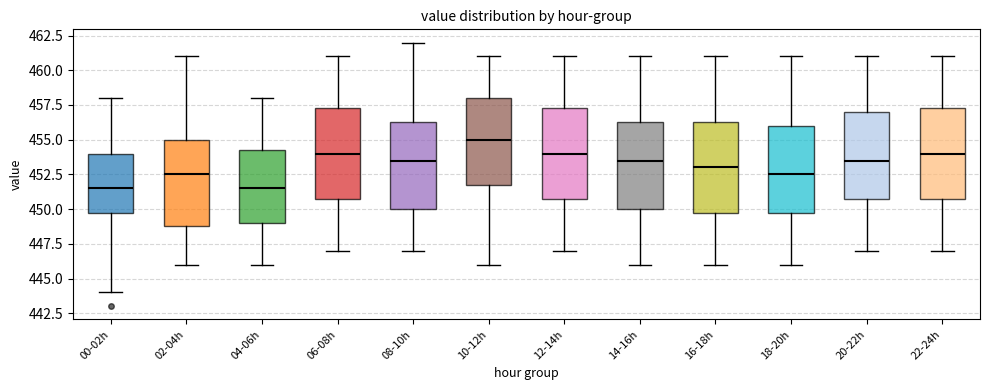

Reading left to right, read every box against the y-axis: the position of its median line, the range the box covers, and the ends of its whiskers. The values are not printed on the chart, so give them approximately, as read against the axis.

00-02h: median 451.5, box 450.0 to 454.0, whiskers 444.0 to 458.0
02-04h: median 452.5, box 449.0 to 455.0, whiskers 446.0 to 461.0
04-06h: median 451.5, box 449.0 to 454.5, whiskers 446.0 to 458.0
06-08h: median 454.0, box 451.0 to 457.5, whiskers 447.0 to 461.0
08-10h: median 453.5, box 450.0 to 456.5, whiskers 447.0 to 462.0
10-12h: median 455.0, box 452.0 to 458.0, whiskers 446.0 to 461.0
12-14h: median 454.0, box 451.0 to 457.5, whiskers 447.0 to 461.0
14-16h: median 453.5, box 450.0 to 456.5, whiskers 446.0 to 461.0
16-18h: median 453.0, box 450.0 to 456.5, whiskers 446.0 to 461.0
18-20h: median 452.5, box 450.0 to 456.0, whiskers 446.0 to 461.0
20-22h: median 453.5, box 451.0 to 457.0, whiskers 447.0 to 461.0
22-24h: median 454.0, box 451.0 to 457.5, whiskers 447.0 to 461.0